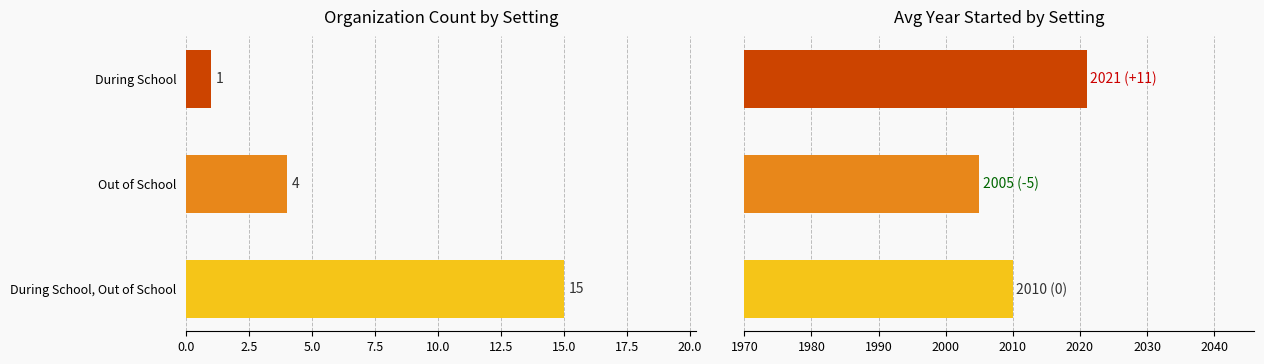

How many Count values are between 1 and 15?

3